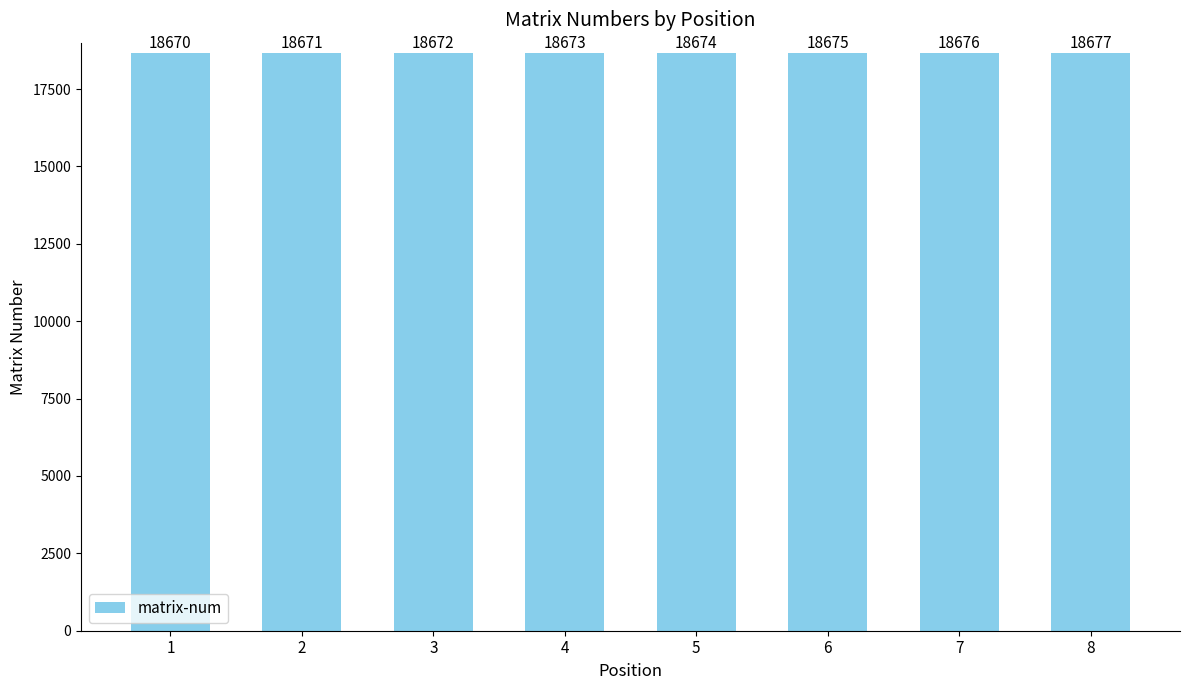

Reading left to right, list all the values displayed in this chart.

18670	18671	18672	18673	18674	18675	18676	18677